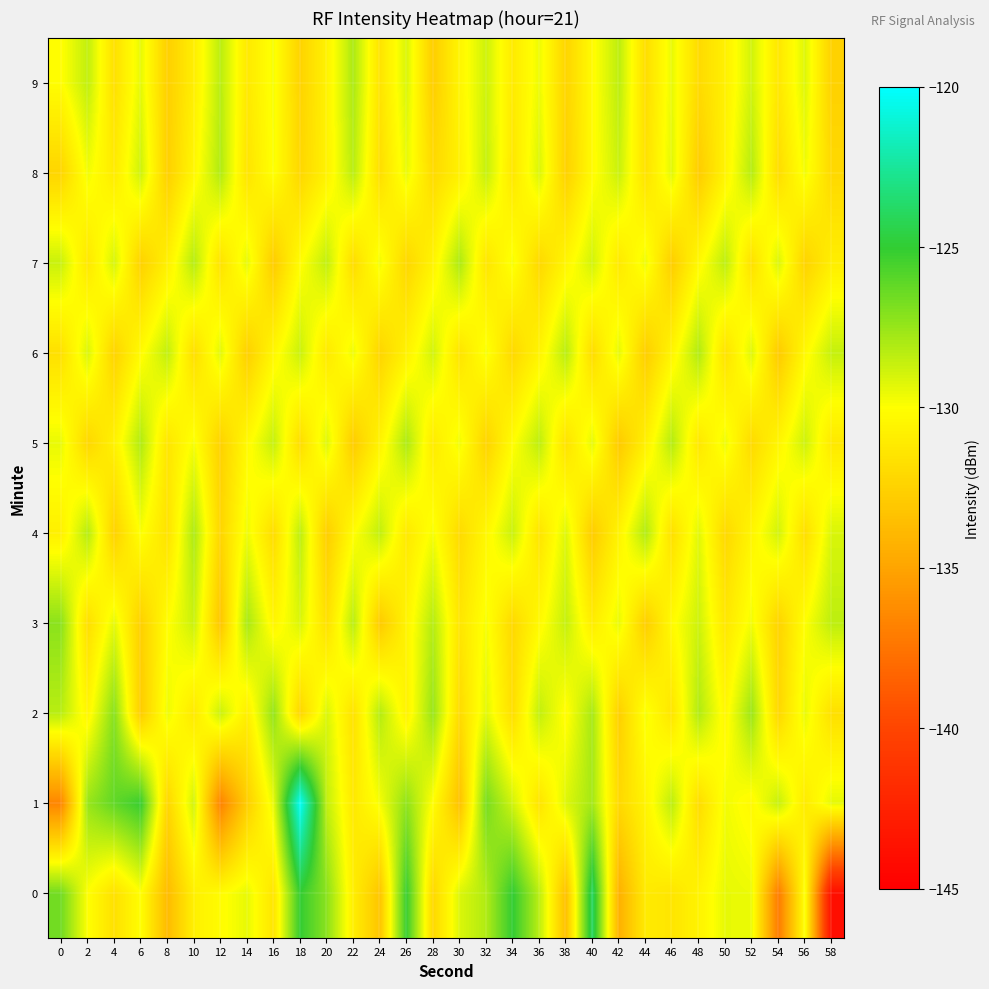

Reading left to right, list all the values displayed in this chart.

0: 0=-126.6	2=-130.0	4=-131.7	6=-130.0	8=-133.7	10=-130.8	12=-130.2	14=-129.5	16=-131.4	18=-125.1	20=-127.2	22=-130.9	24=-133.2	26=-125.2	28=-132.2	30=-129.1	32=-128.1	34=-125.0	36=-128.4	38=-133.5	40=-123.9	42=-134.3	44=-131.1	46=-131.4	48=-130.6	50=-129.4	52=-129.6	54=-137.1	56=-129.8	58=-143.9
1: 0=-136.6	2=-127.5	4=-126.2	6=-125.2	8=-132.3	10=-128.9	12=-136.8	14=-132.7	16=-129.5	18=-120.2	20=-128.5	22=-131.2	24=-129.8	26=-127.3	28=-130.1	30=-133.4	32=-126.7	34=-128.9	36=-131.5	38=-129.2	40=-127.8	42=-132.1	44=-130.6	46=-128.4	48=-131.9	50=-129.7	52=-130.3	54=-128.6	56=-131.1	58=-129.4
2: 0=-128.3	2=-130.5	4=-127.1	6=-132.8	8=-129.6	10=-131.2	12=-128.7	14=-130.9	16=-127.4	18=-132.3	20=-129.1	22=-131.6	24=-128.2	26=-130.7	28=-127.5	30=-132.0	32=-129.3	34=-131.8	36=-128.5	38=-130.2	40=-127.9	42=-132.6	44=-129.8	46=-131.4	48=-128.1	50=-130.4	52=-127.6	54=-132.2	56=-129.5	58=-131.7
3: 0=-127.2	2=-131.8	4=-129.4	6=-132.6	8=-130.1	10=-128.7	12=-133.2	14=-127.9	16=-130.5	18=-129.1	20=-131.7	22=-128.3	24=-132.9	26=-130.6	28=-128.2	30=-131.4	32=-129.8	34=-132.1	36=-130.3	38=-128.6	40=-131.0	42=-129.5	44=-132.7	46=-130.2	48=-128.8	50=-131.3	52=-129.7	54=-132.4	56=-130.0	58=-128.4
4: 0=-130.8	2=-128.2	4=-132.5	6=-129.9	8=-131.6	10=-128.0	12=-132.3	14=-129.6	16=-131.9	18=-128.4	20=-132.7	22=-130.1	24=-128.5	26=-131.2	28=-129.8	30=-132.0	32=-130.4	34=-128.7	36=-131.5	38=-129.2	40=-132.8	42=-130.6	44=-128.1	46=-131.7	48=-129.3	50=-132.1	52=-130.5	54=-128.9	56=-131.8	58=-129.1
5: 0=-129.5	2=-132.2	4=-130.7	6=-128.1	8=-131.4	10=-129.8	12=-132.5	14=-130.3	16=-128.6	18=-131.9	20=-129.2	22=-132.8	24=-130.6	26=-128.0	28=-131.1	30=-129.7	32=-132.4	34=-130.1	36=-128.4	38=-131.6	40=-129.4	42=-132.9	44=-130.8	46=-128.2	48=-131.3	50=-129.6	52=-132.0	54=-130.5	56=-128.8	58=-131.2
6: 0=-131.7	2=-129.1	4=-132.4	6=-130.2	8=-128.5	10=-131.8	12=-129.3	14=-132.6	16=-130.4	18=-128.7	20=-131.2	22=-129.6	24=-132.3	26=-130.7	28=-128.9	30=-131.5	32=-129.8	34=-132.1	36=-130.6	38=-128.3	40=-131.9	42=-129.4	44=-132.7	46=-130.5	48=-128.1	50=-131.6	52=-129.2	54=-132.9	56=-130.3	58=-128.6
7: 0=-128.7	2=-131.3	4=-129.0	6=-132.5	8=-130.8	10=-128.2	12=-131.6	14=-129.4	16=-132.8	18=-130.1	20=-128.5	22=-131.9	24=-129.7	26=-132.2	28=-130.6	30=-128.0	32=-131.4	34=-129.8	36=-132.1	38=-130.5	40=-128.9	42=-131.2	44=-129.6	46=-132.7	48=-130.3	50=-128.4	52=-131.7	54=-129.1	56=-132.4	58=-130.9
8: 0=-132.3	2=-129.7	4=-131.1	6=-128.8	8=-132.6	10=-130.4	12=-128.1	14=-131.5	16=-129.9	18=-132.2	20=-130.7	22=-128.3	24=-131.8	26=-129.5	28=-132.0	30=-130.8	32=-128.6	34=-131.3	36=-129.1	38=-132.5	40=-130.2	42=-128.7	44=-131.6	46=-129.3	48=-132.8	50=-130.6	52=-128.2	54=-131.9	56=-129.7	58=-132.1
9: 0=-130.1	2=-128.5	4=-131.7	6=-129.4	8=-132.6	10=-130.9	12=-128.3	14=-131.2	16=-129.8	18=-132.4	20=-130.7	22=-128.0	24=-131.5	26=-129.1	28=-132.7	30=-130.5	32=-128.8	34=-131.1	36=-129.6	38=-132.3	40=-130.2	42=-128.4	44=-131.8	46=-129.5	48=-132.0	50=-130.8	52=-128.9	54=-131.3	56=-129.2	58=-132.5